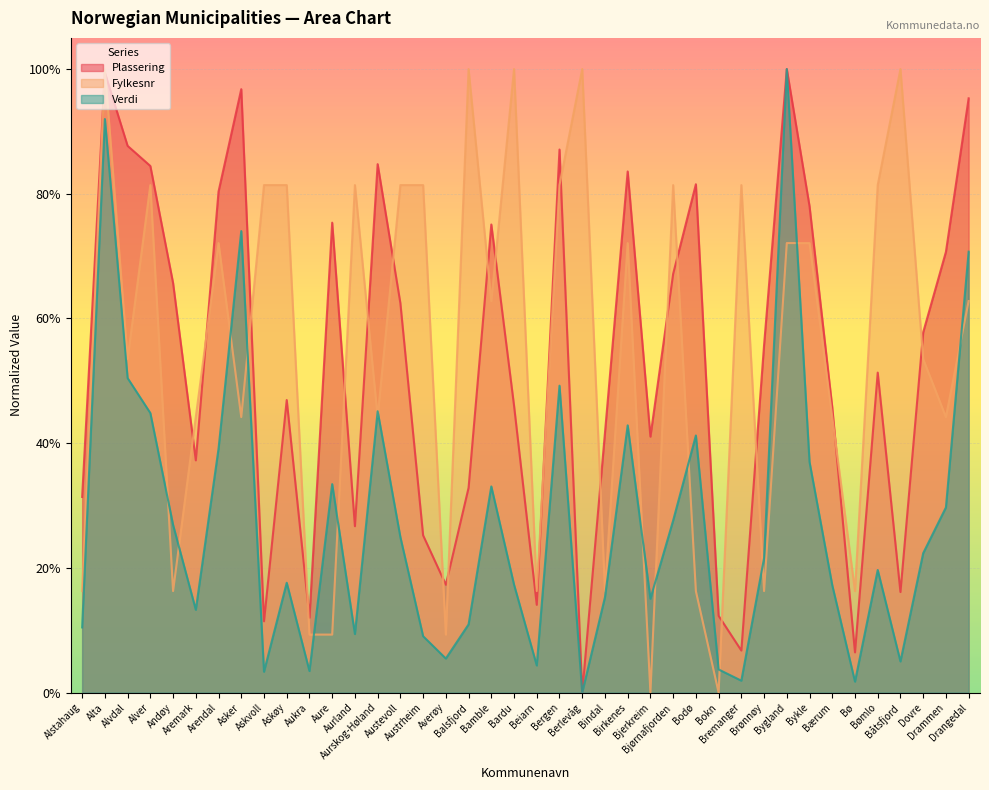

Rank the series at Dovre from lowest to highest value.

Verdi, Fylkesnr, Plassering